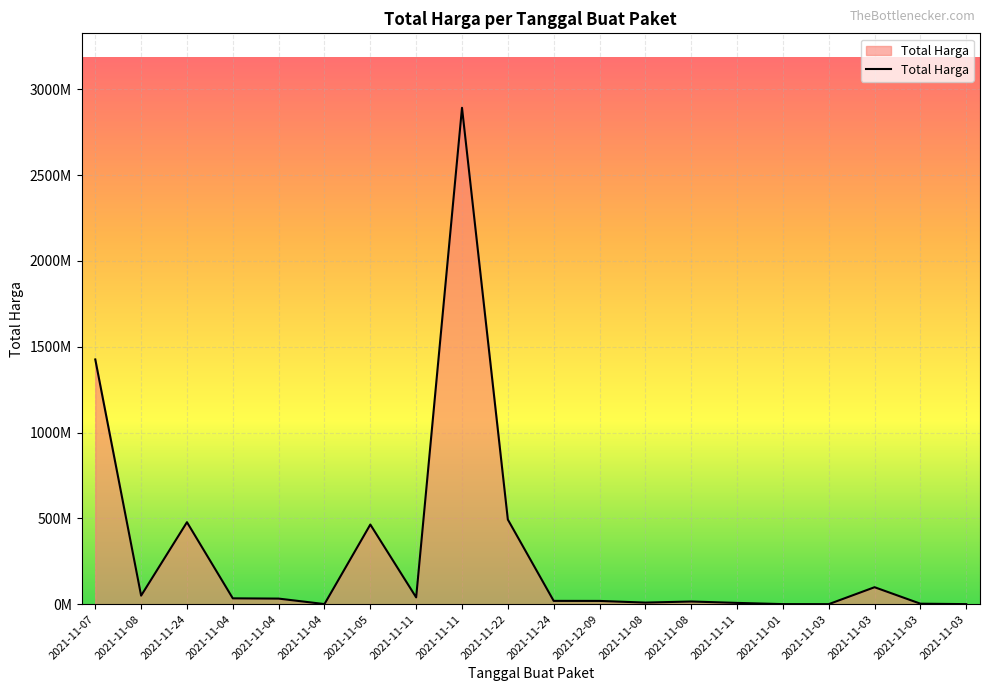

At which category does the data reach its first local peak?

2021-11-24